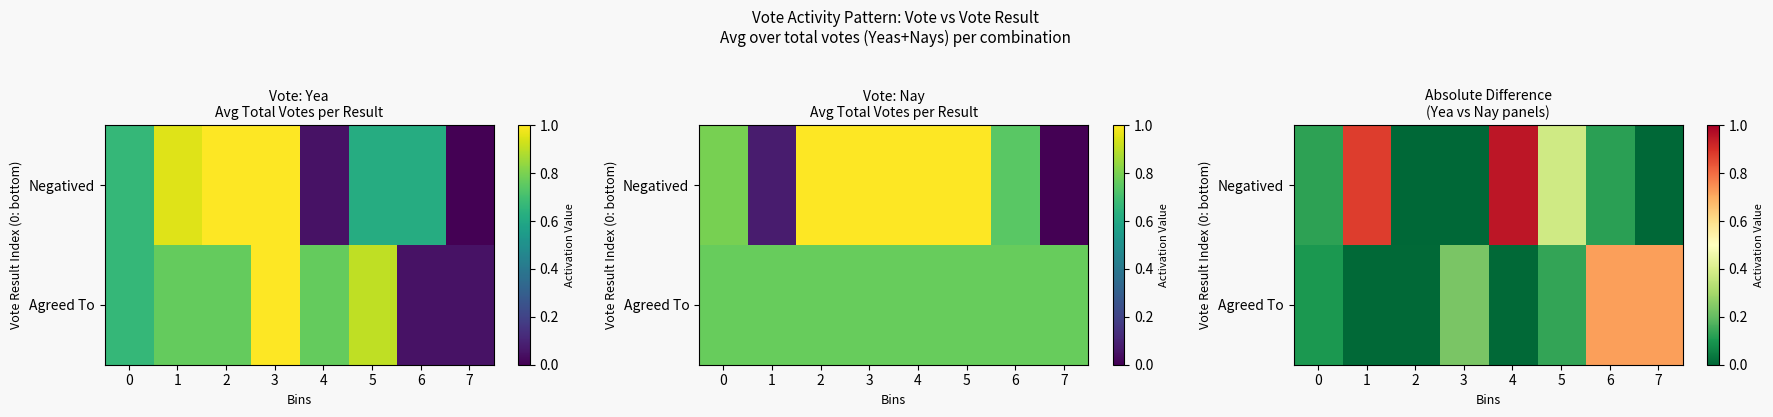

At how many categories does at least one series exceed 0?

8